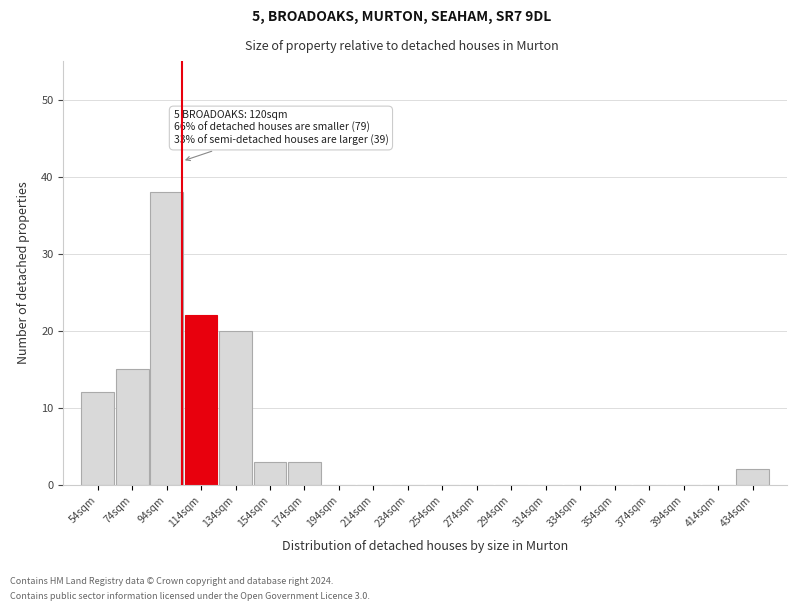

Reading right to left, what are all the values shown in this chart?

434sqm=2	414sqm=0	394sqm=0	374sqm=0	354sqm=0	334sqm=0	314sqm=0	294sqm=0	274sqm=0	254sqm=0	234sqm=0	214sqm=0	194sqm=0	174sqm=3	154sqm=3	134sqm=20	114sqm=22	94sqm=38	74sqm=15	54sqm=12